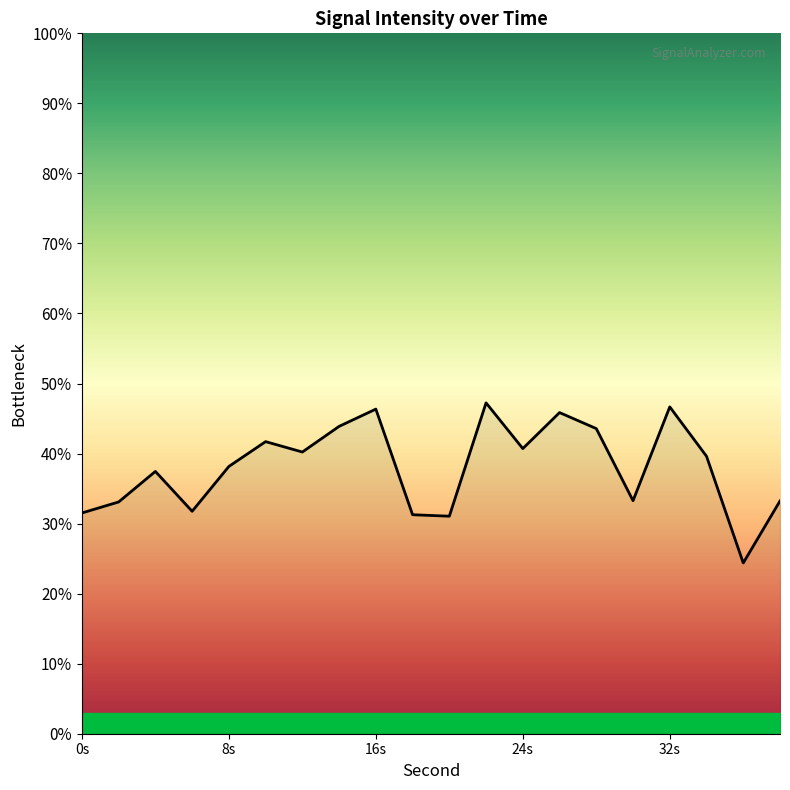

What is the smallest value displayed?

24.4